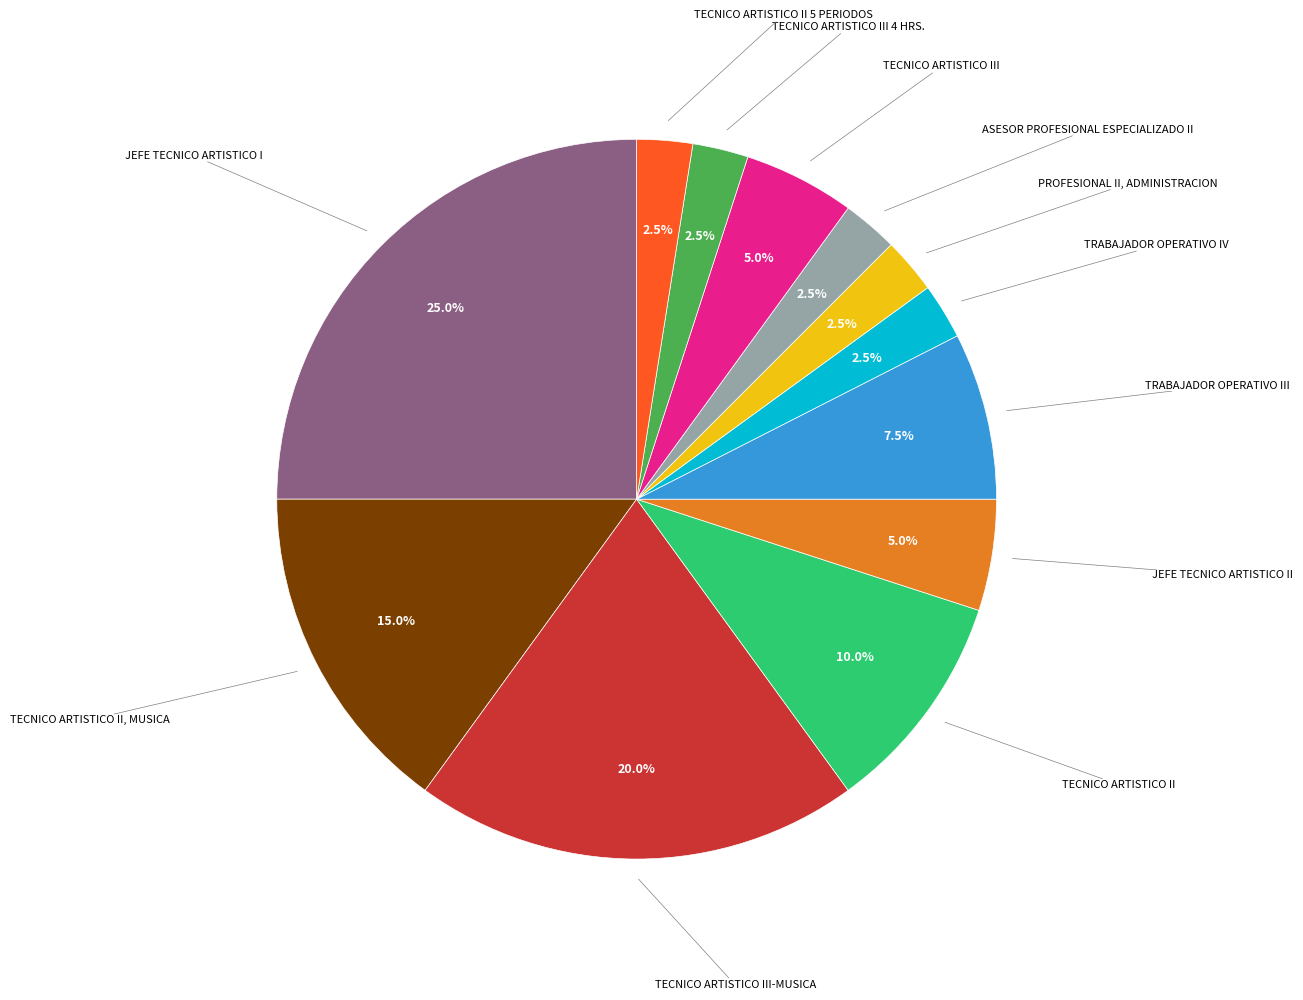

Is there any slice that represents more than half of the pie?

No